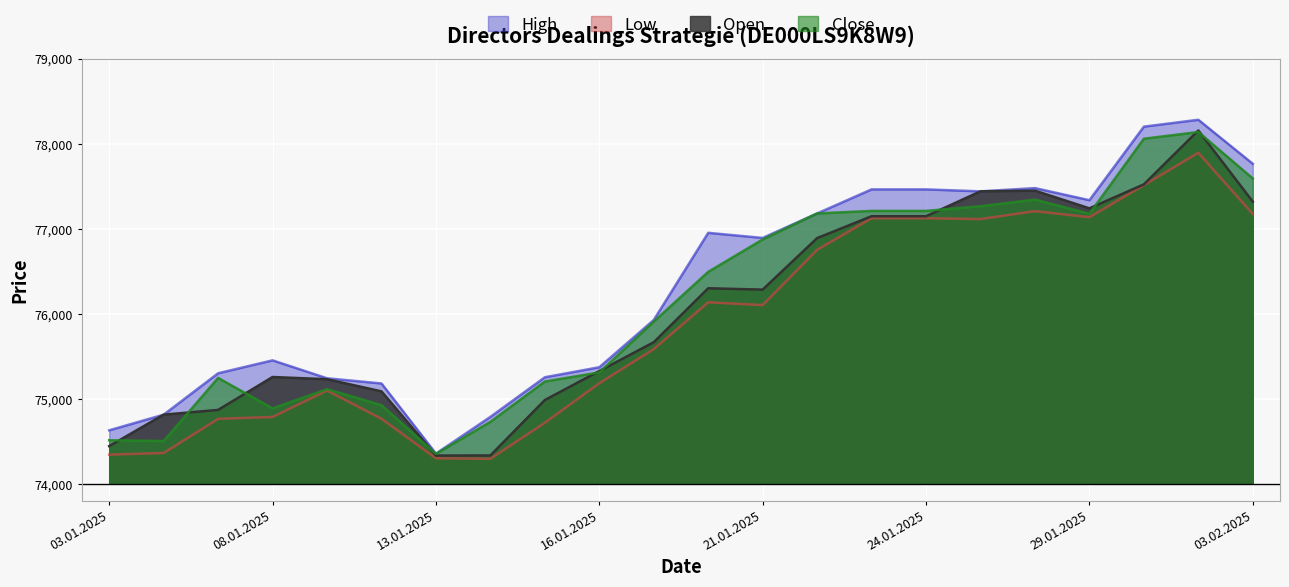

Which series has the widest spread of values?

High